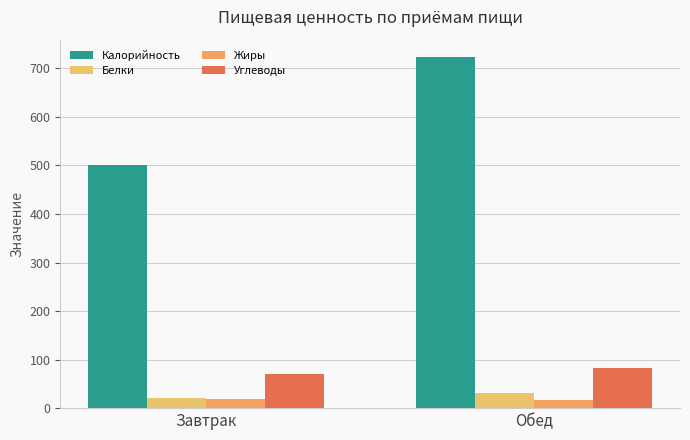

What is the difference between the highest and lowest values at Завтрак?

482.3